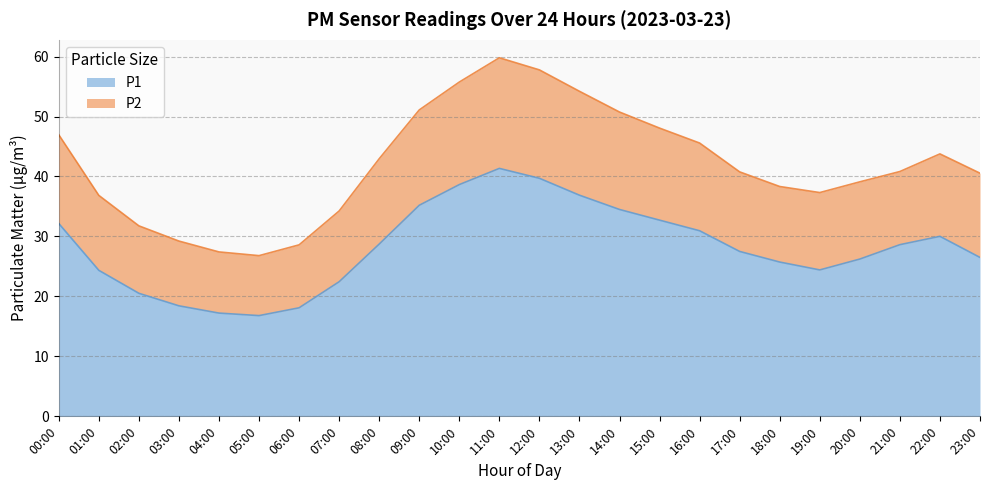

The P1 series shows 12.5 at 02:00. True or false?

False